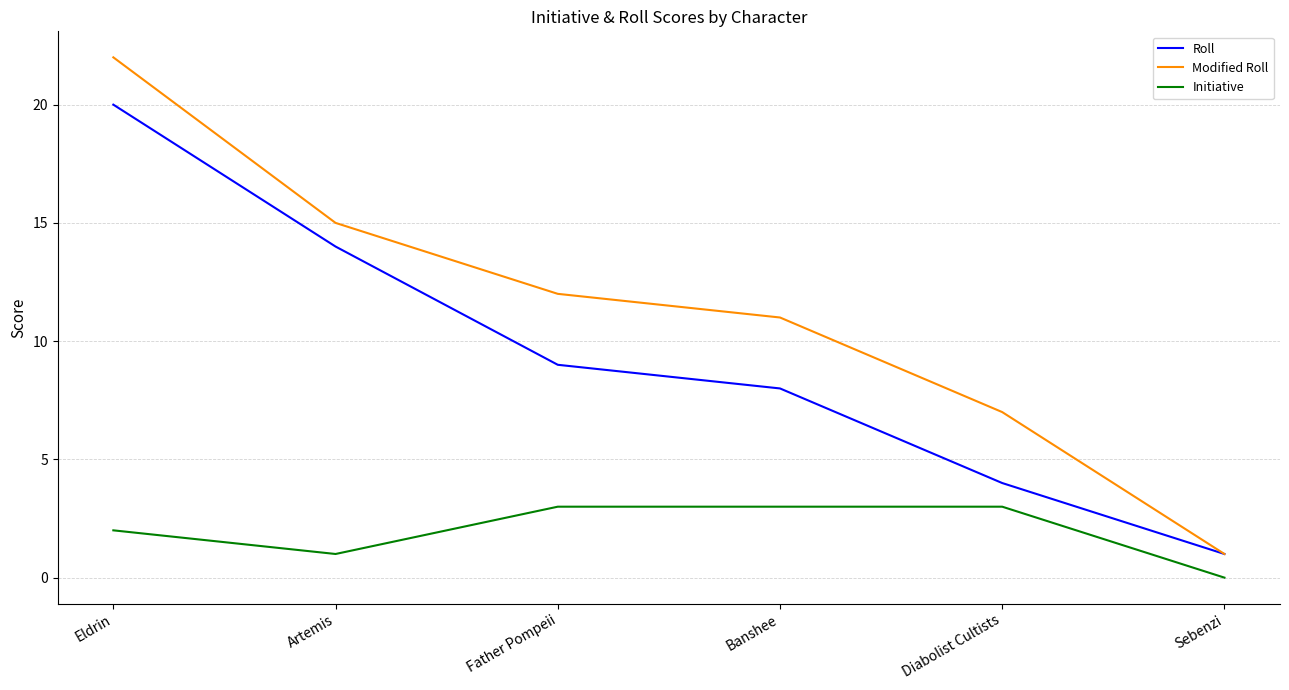

What are all the series names shown in the legend?

Roll, Modified Roll, Initiative